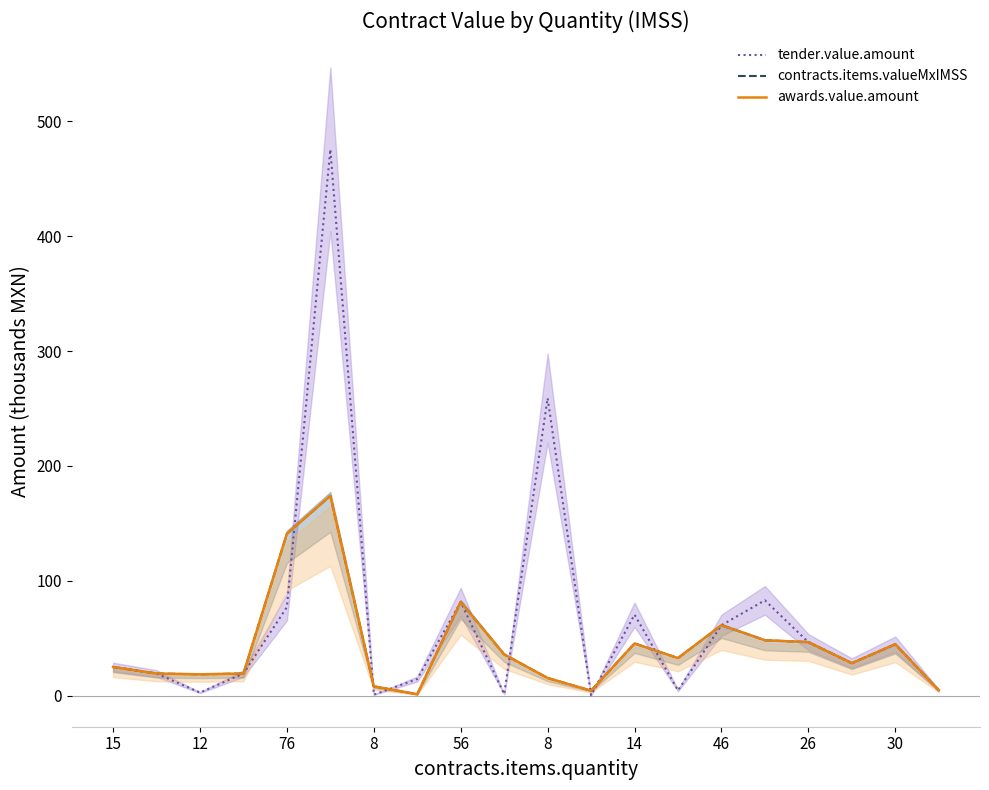

What is the label of the 18th point from the left?

17